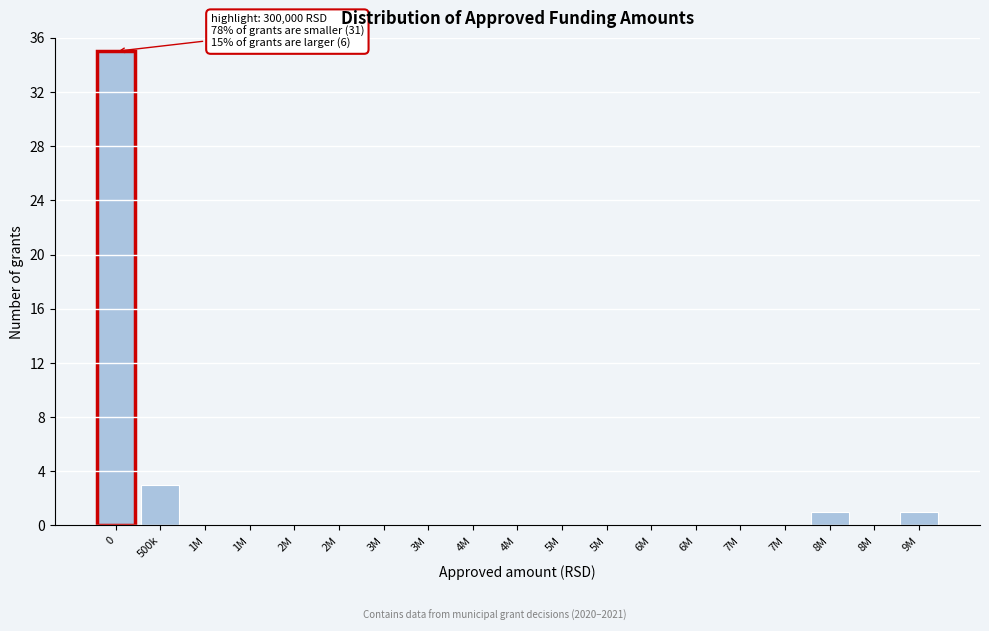

How many categories are shown in the chart?

19